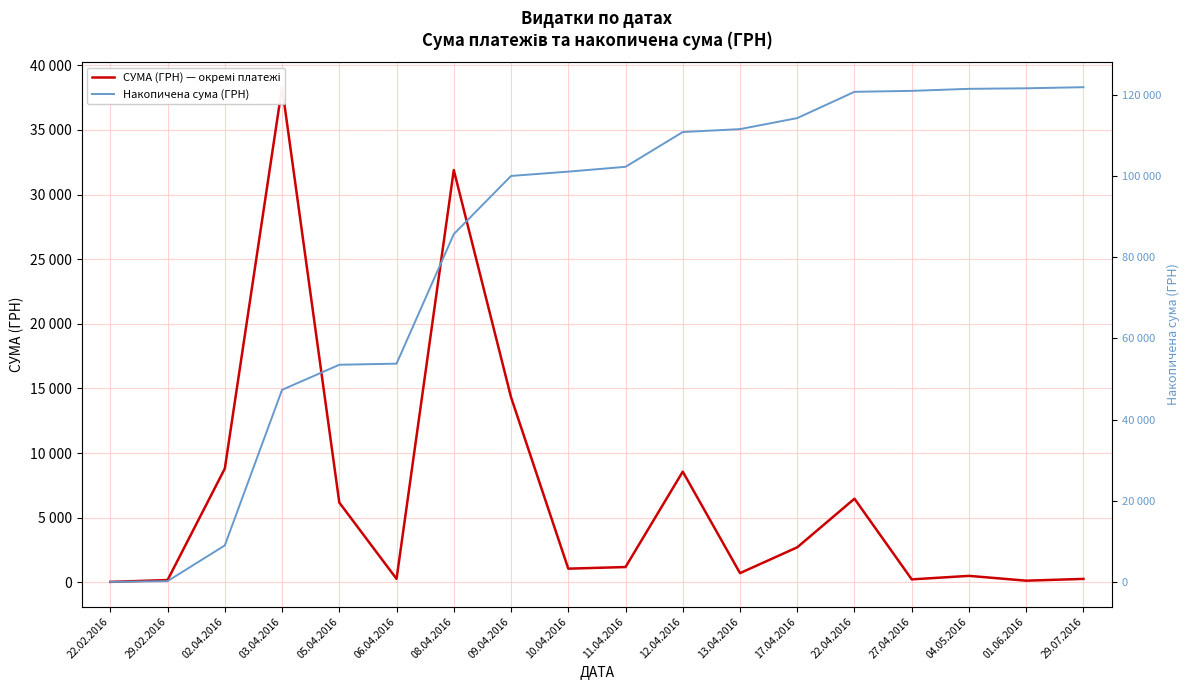

Reading right to left, what are all the values shown in this chart?

СУМА (ГРН) — окремі платежі: 270.0	132.0	504.0	232.0	6472.4	2712.0	715.5	8566.0	1186.5	1061.6	14322.1	31895.8	270.0	6174.4	38303.0	8804.0	180.0	38.5
Накопичена сума (ГРН): 121839.8	121569.8	121437.8	120933.8	120701.8	114229.4	111517.4	110801.9	102235.9	101049.4	99987.8	85665.7	53769.9	53499.9	47325.5	9022.5	218.5	38.5